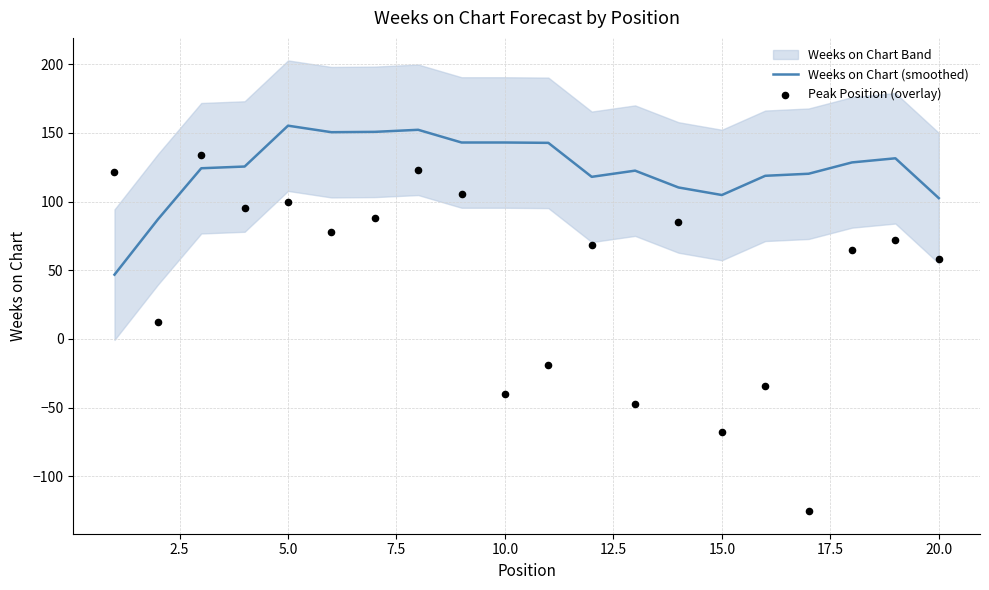

Which series reaches the minimum Y coordinate?

Peak Position (overlay)